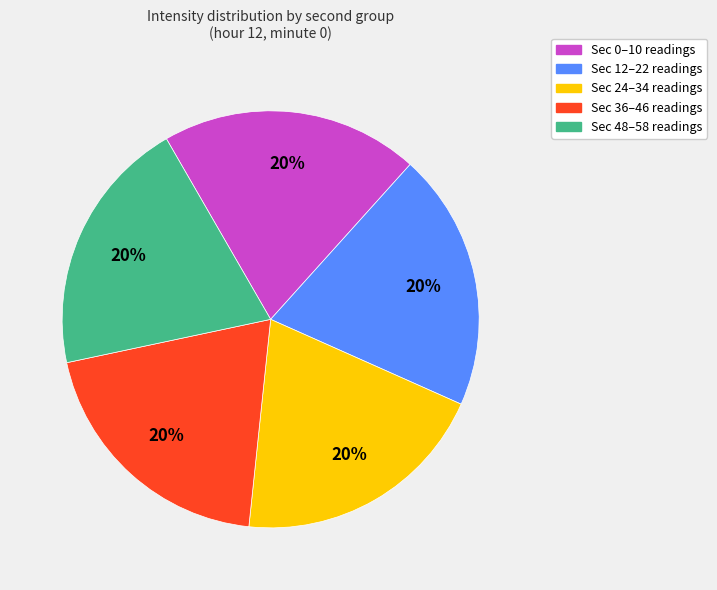

Does any single category account for the majority?

No